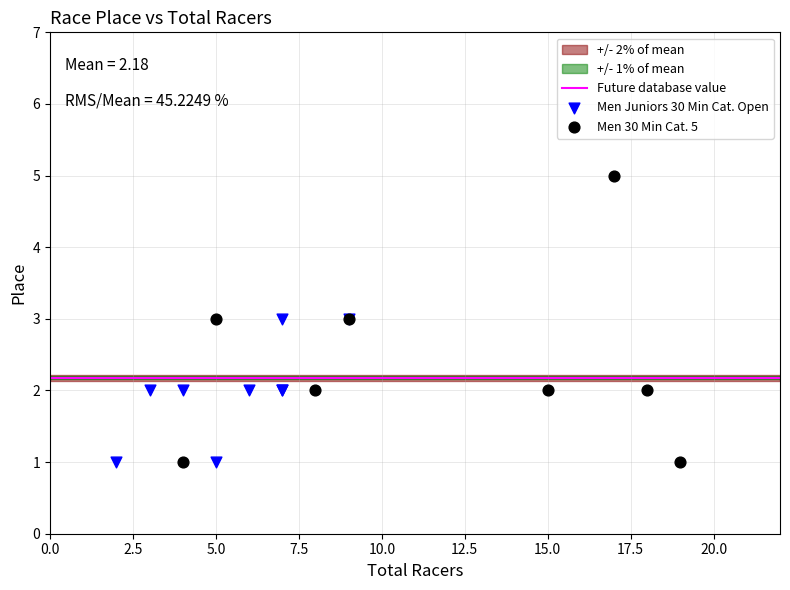

Which series has the largest Y range (max minus min)?

Men 30 Min Cat. 5